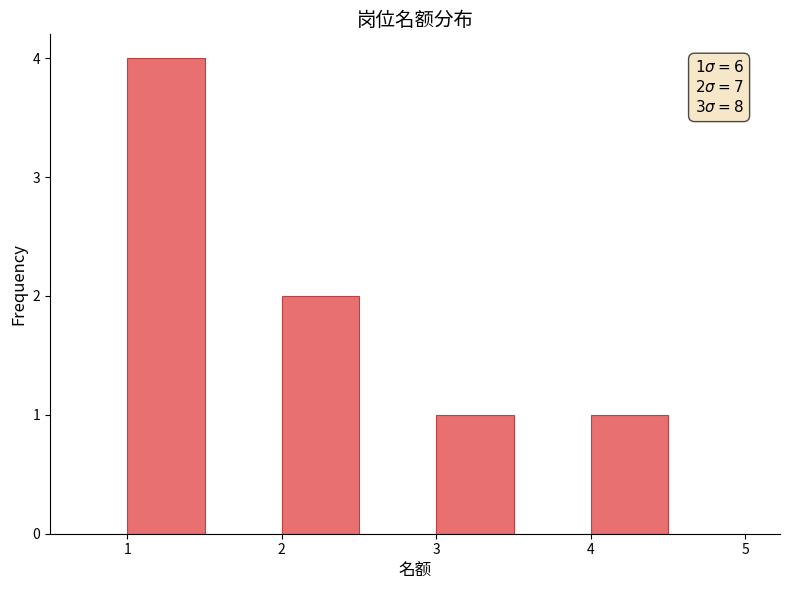

Which range on the x-axis has the tallest bar?

1.0 to 1.5